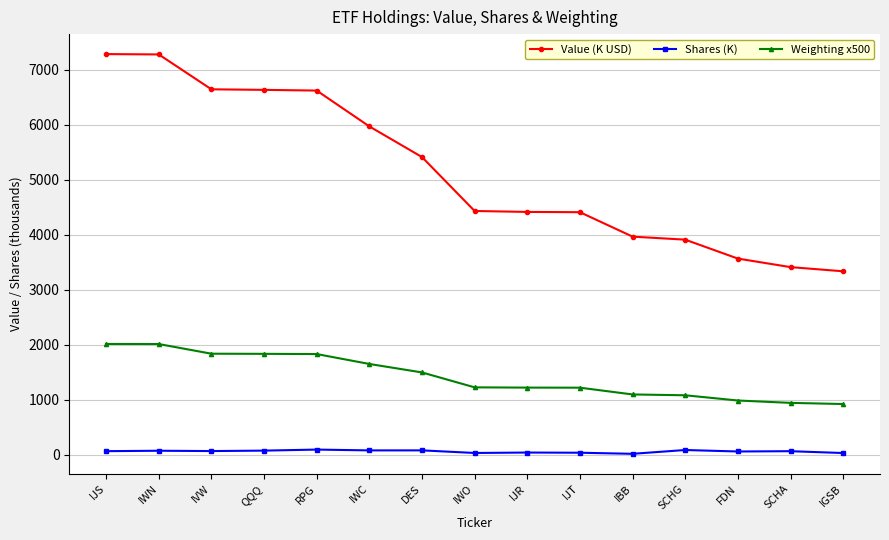

What is the value of the Weighting x500 point at the 12th from the left?

1081.0